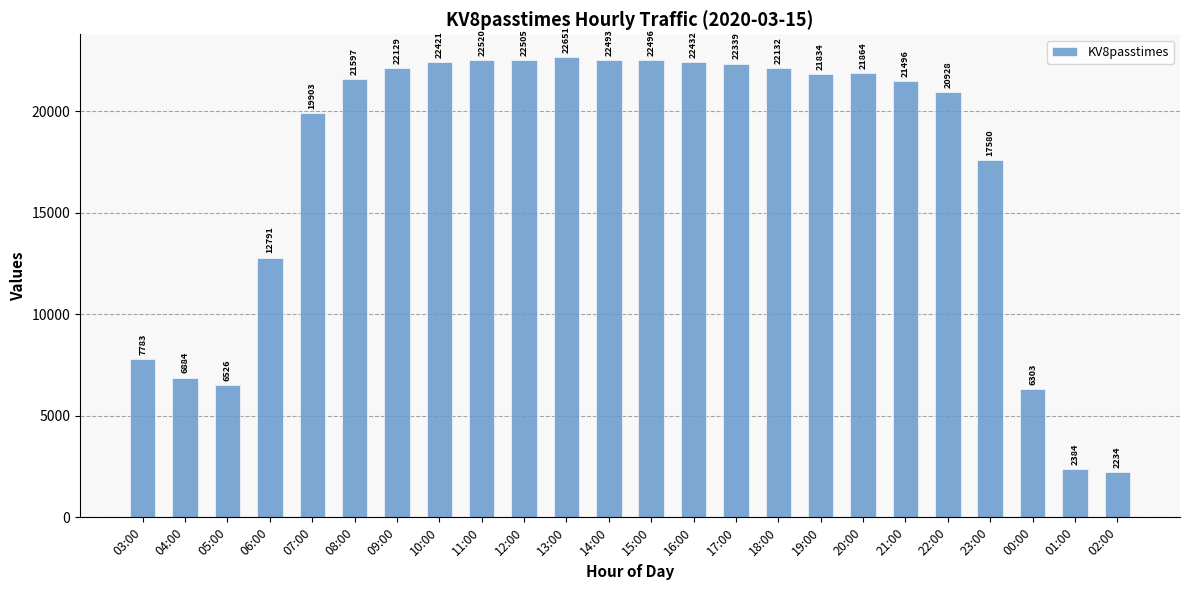

At which category does the chart reach its minimum across all series?

02:00